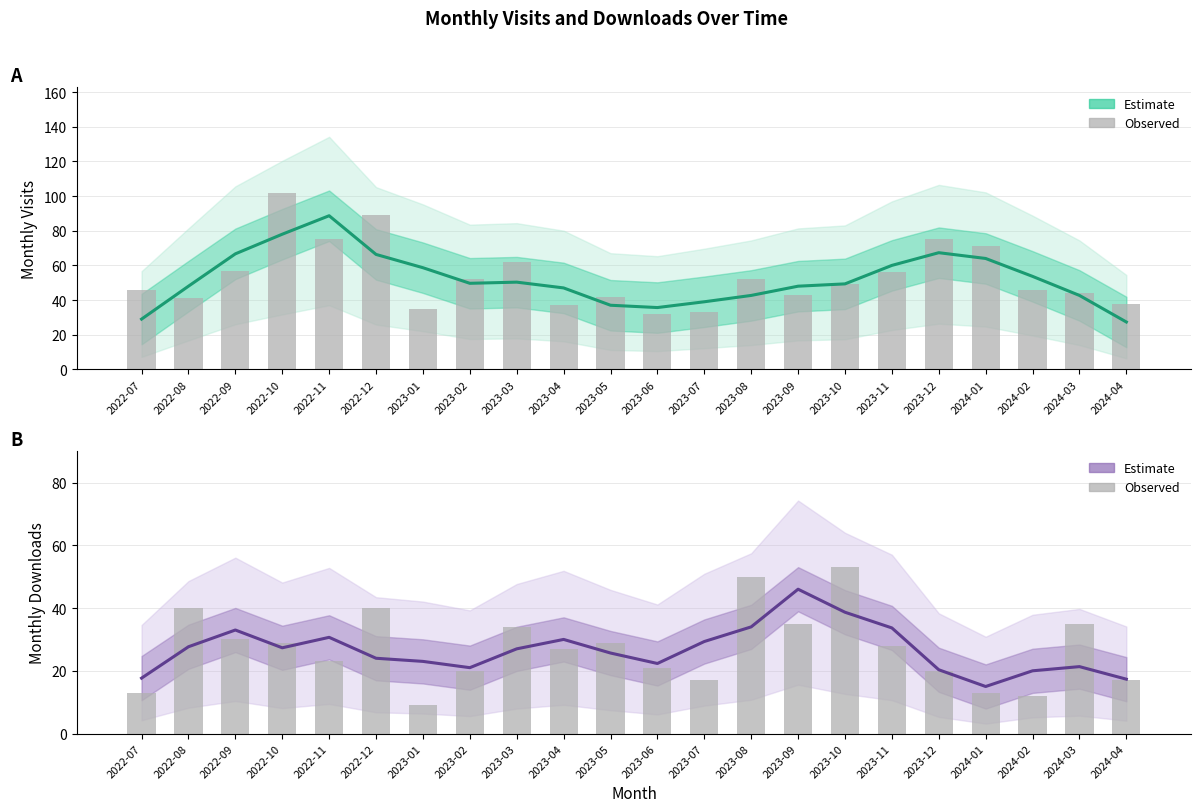

The monthly_visit (estimate) series shows 80.6 at 2023-11. True or false?

False